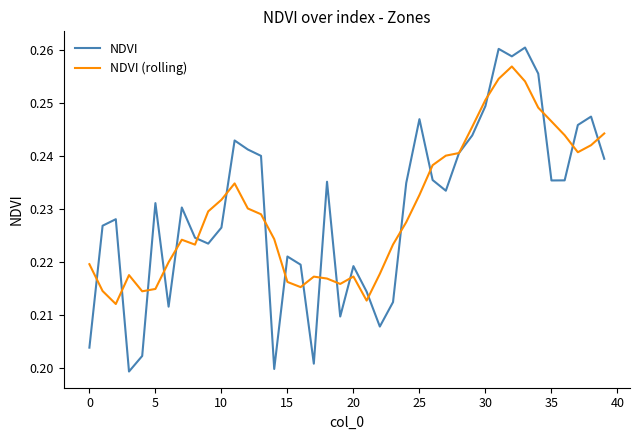

What are all the series names shown in the legend?

NDVI, NDVI (rolling)